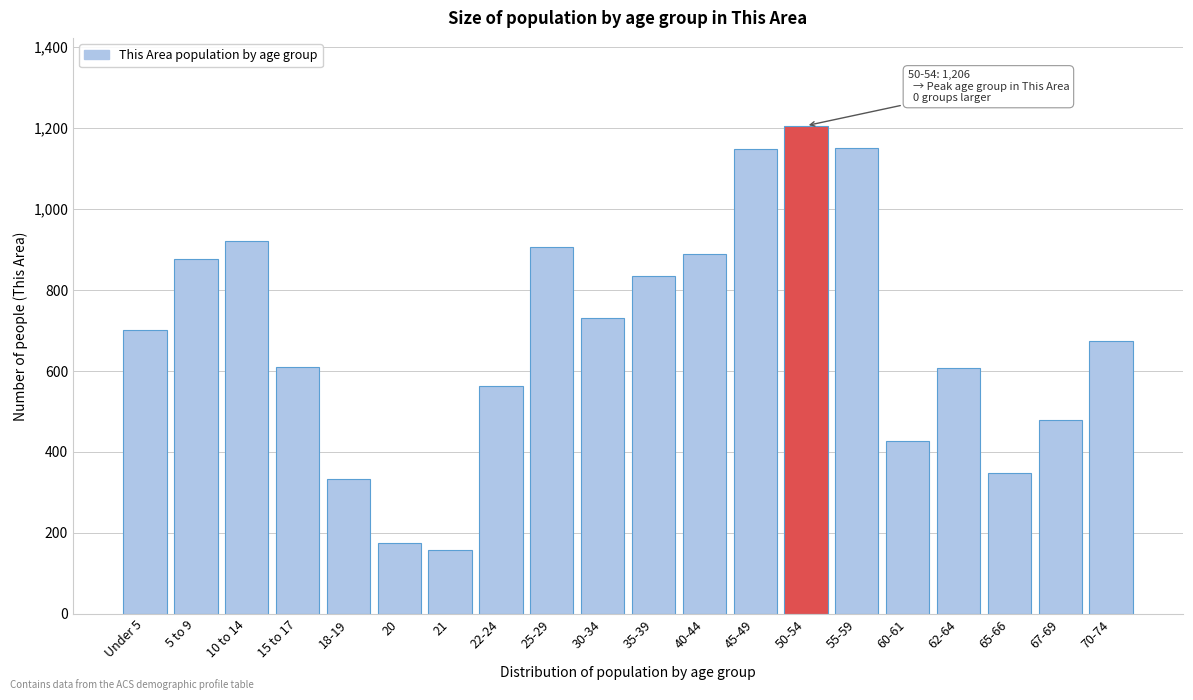

Which category has the highest value across all series?

50-54